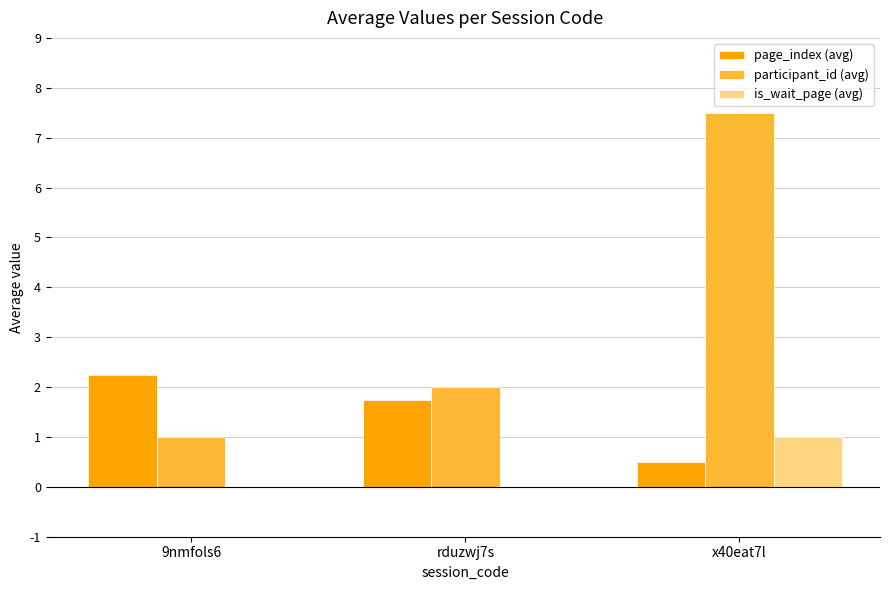

What is the greatest value displayed?

7.5